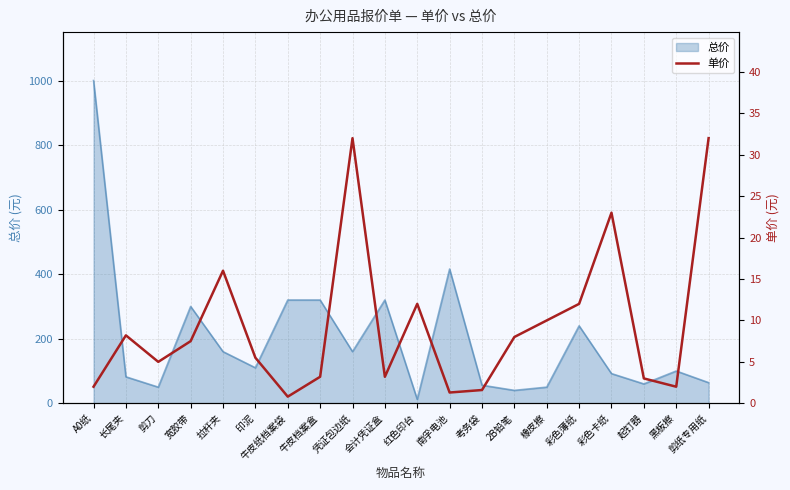

How many lines are shown in the chart?

1